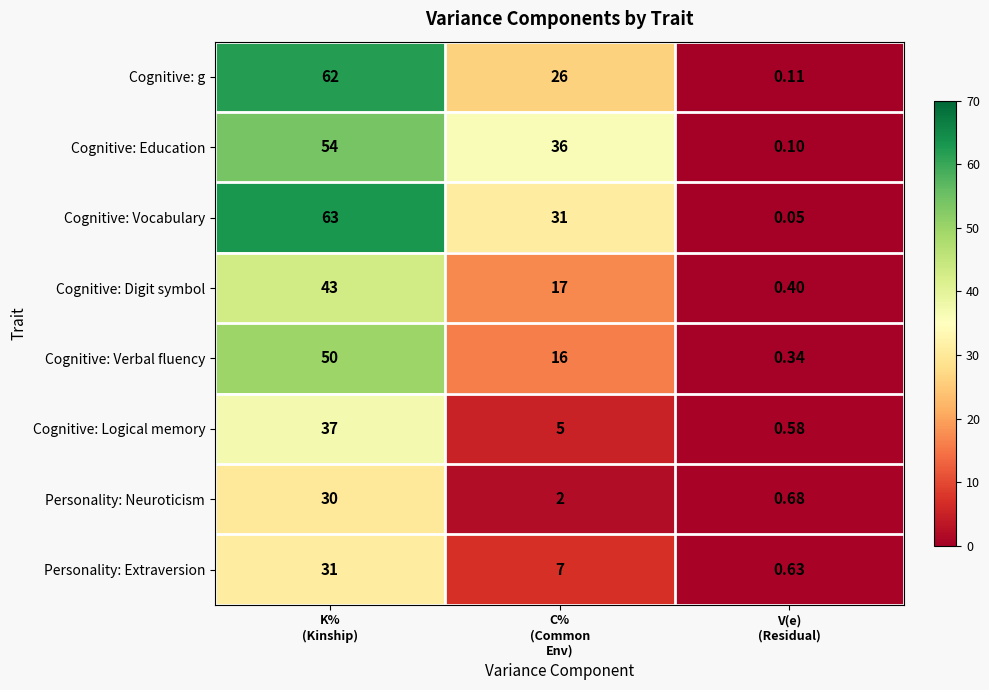

Rank the series by their maximum value, from highest to lowest.

Cognitive: Vocabulary, Cognitive: g, Cognitive: Education, Cognitive: Verbal fluency, Cognitive: Digit symbol, Cognitive: Logical memory, Personality: Extraversion, Personality: Neuroticism